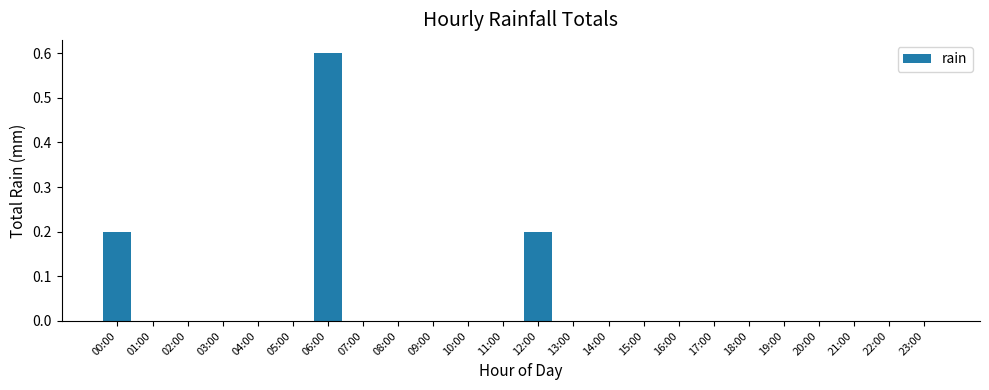

What is the maximum value shown in the chart?

0.6